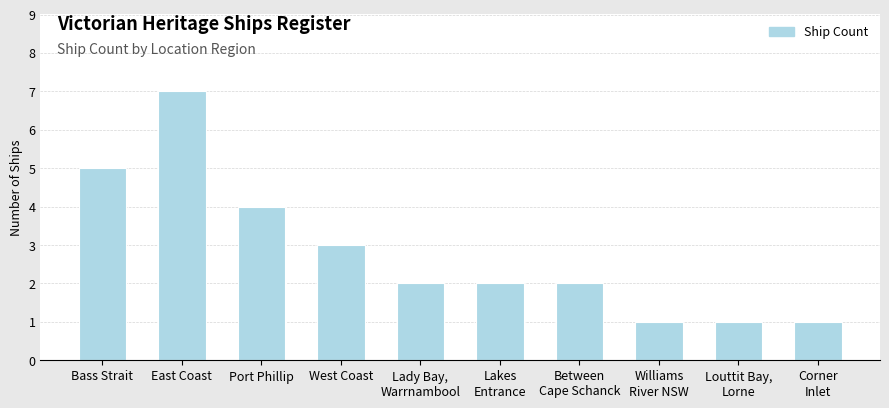

What is the difference between the values at Corner
Inlet and Port Phillip?

3